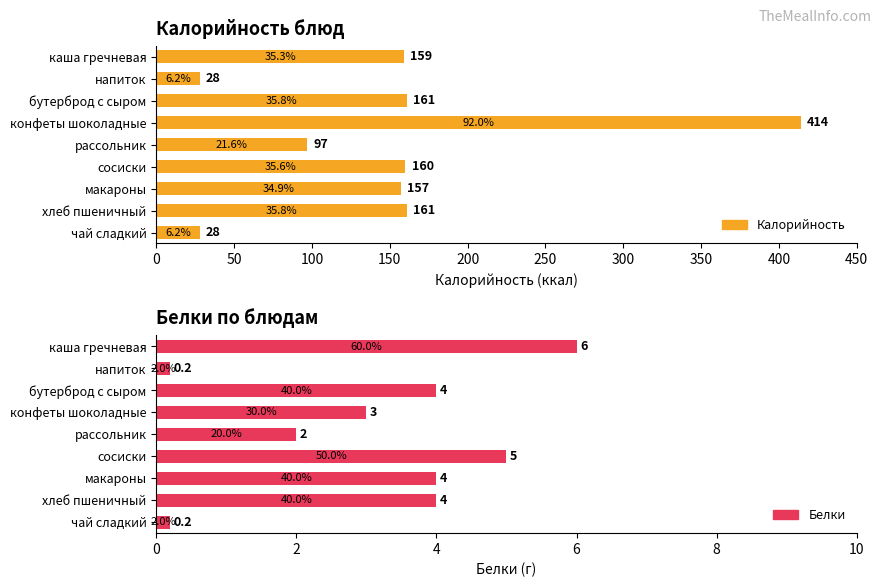

What is the average value of the Белки series?

3.2